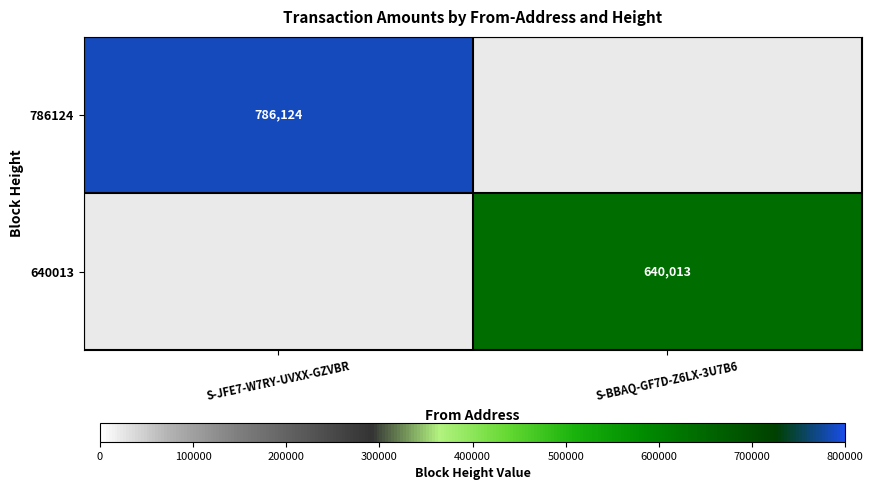

True or false: 640013 has a value of 150956 at S-BBAQ-GF7D-Z6LX-3U7B6.

False